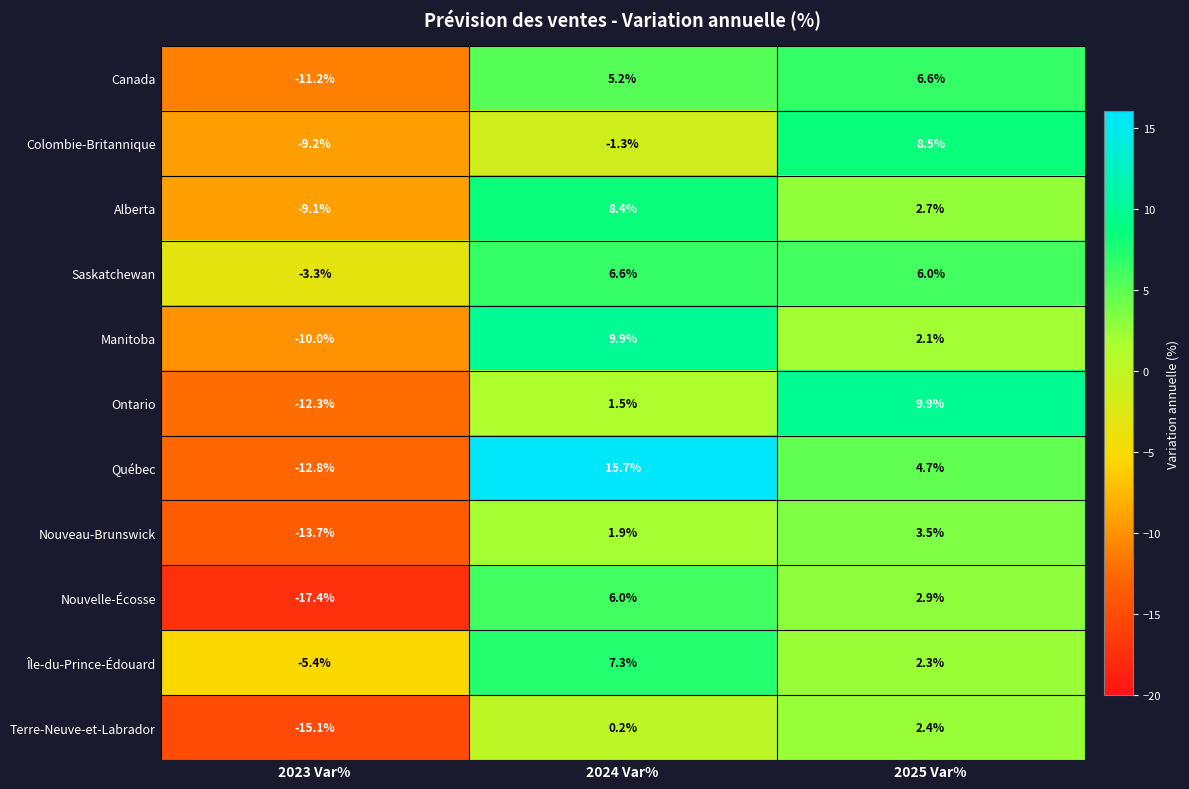

How many values in Canada are above zero?

2